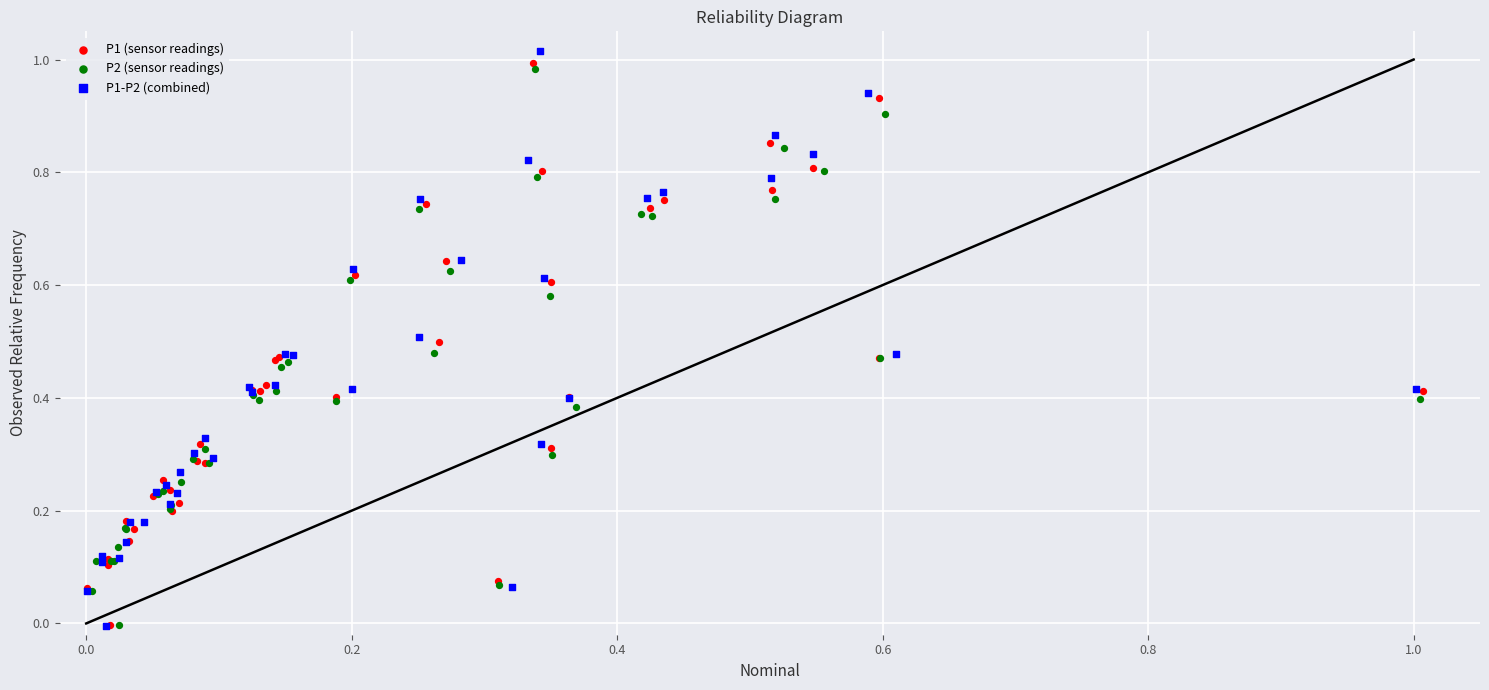

Which series has the widest spread of Y values?

P1-P2 (combined)